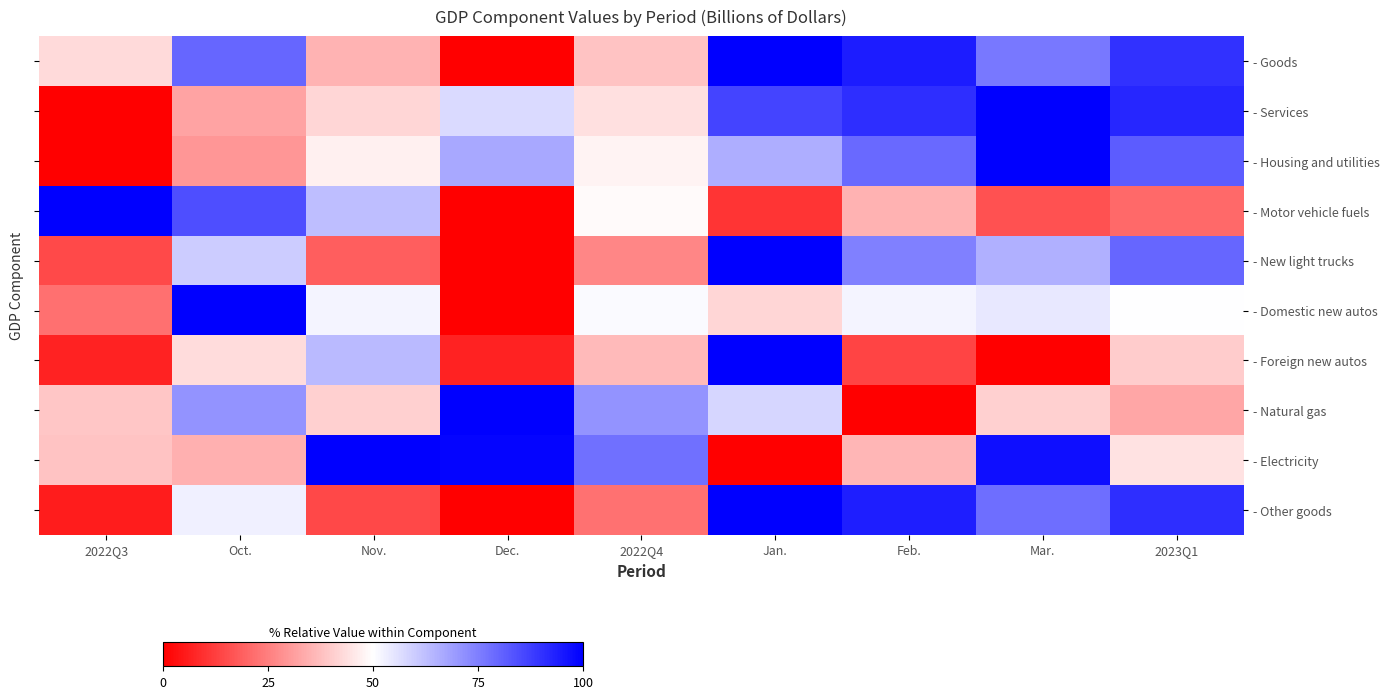

At which category is the sum across all series the highest?

Jan.